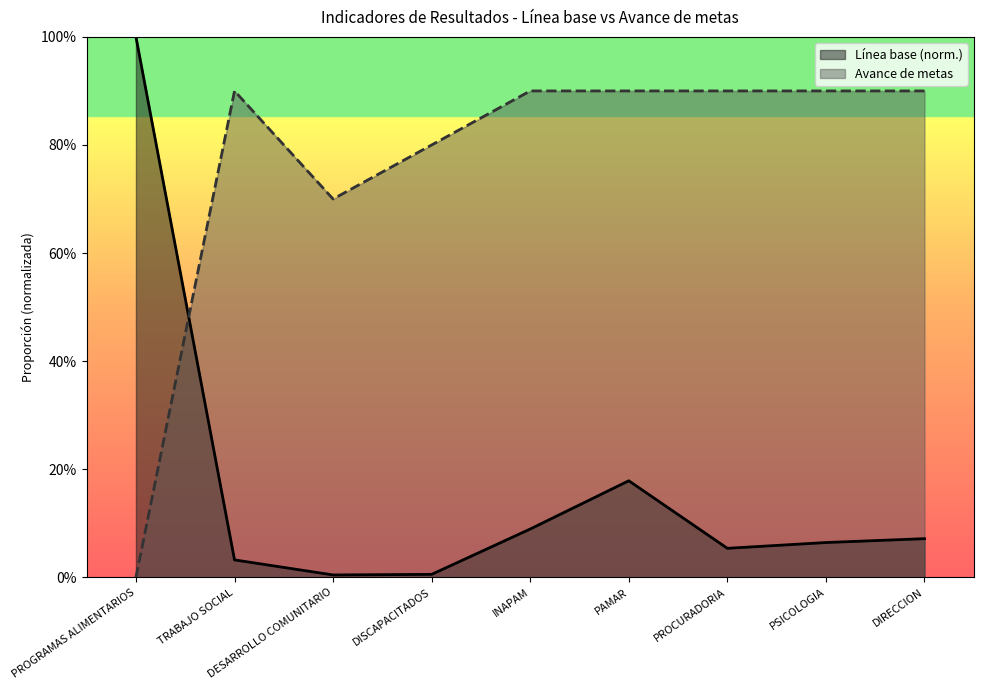

Between DISCAPACITADOS and PROGRAMAS ALIMENTARIOS, which is larger?

PROGRAMAS ALIMENTARIOS